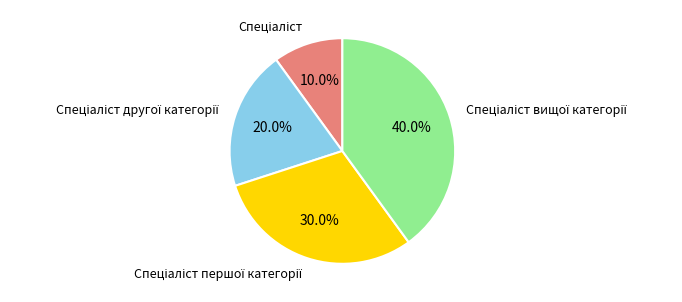

Is there any slice that represents more than half of the pie?

No